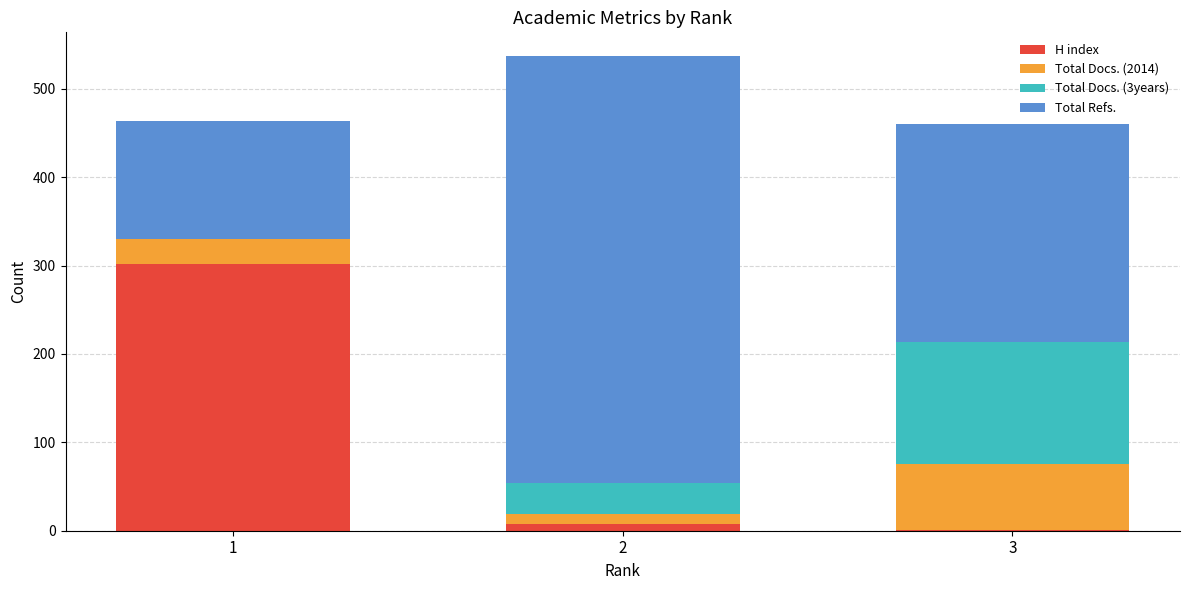

Reading left to right, what are the values for H index?

1=302	2=8	3=1